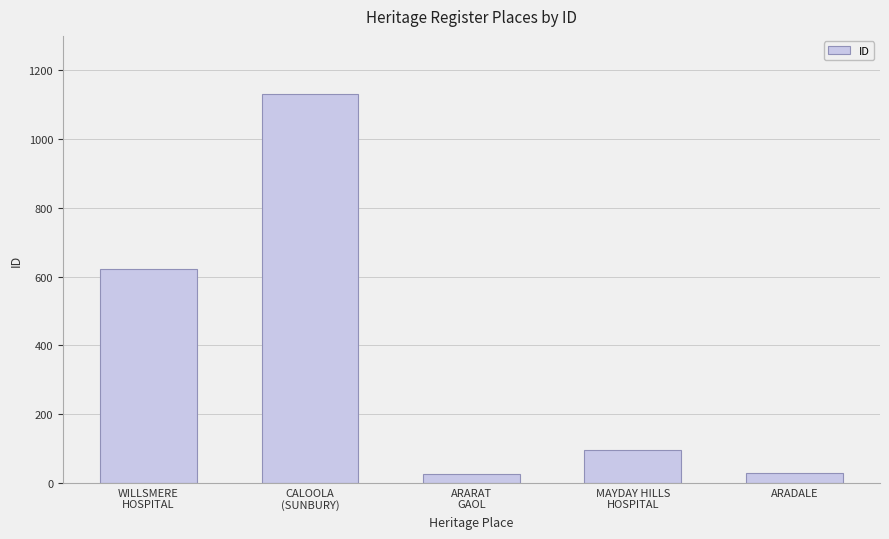

How many bars are there in total?

5